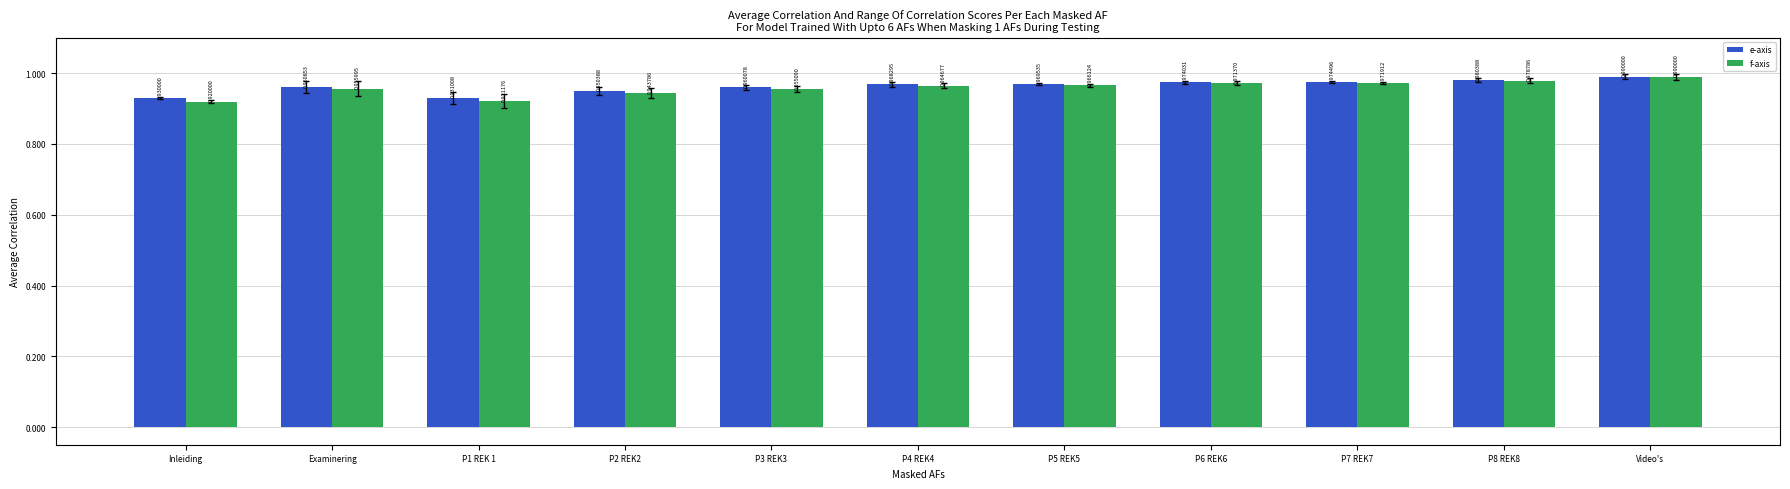

Rank the series at P2 REK2 from lowest to highest value.

f-axis, e-axis